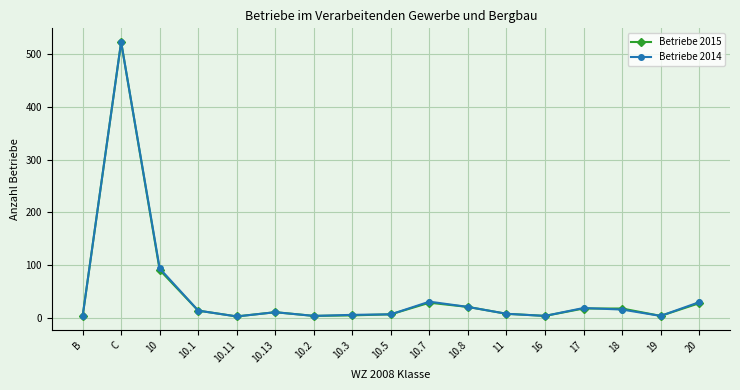

How many data points does each series have?

17